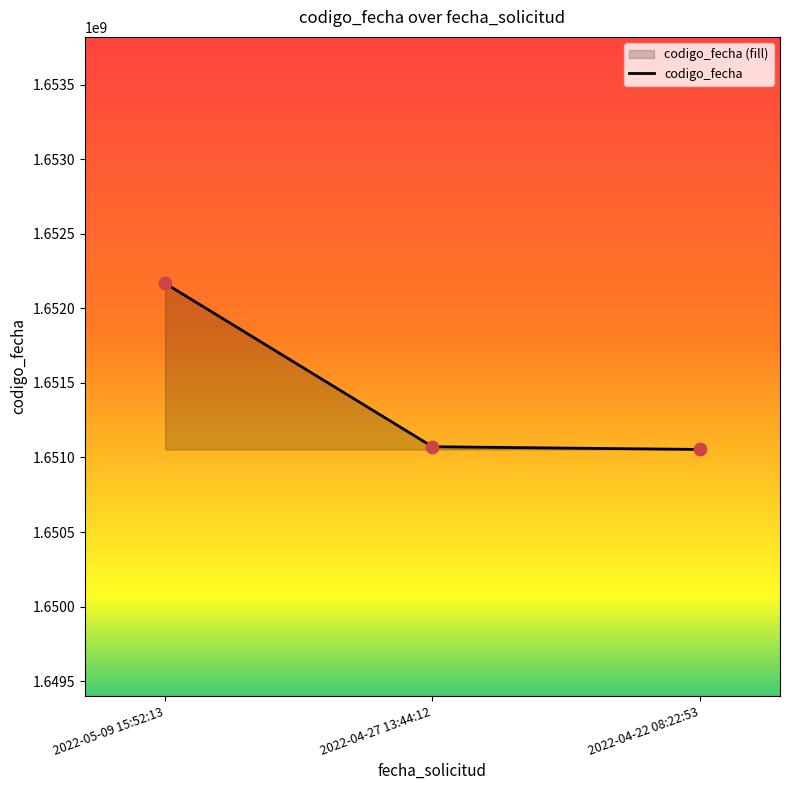

What is the change in value from 2022-05-09 15:52:13 to 2022-04-27 13:44:12?

-1095186